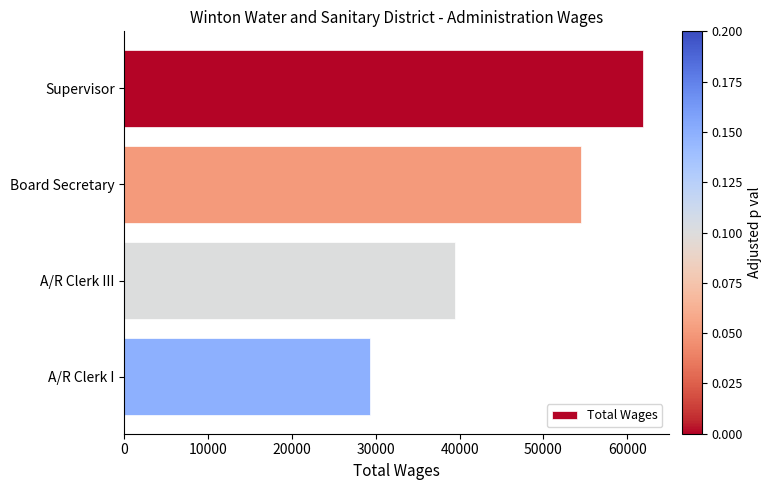

List the labels in order of value, largest first.

Supervisor, Board Secretary, A/R Clerk III, A/R Clerk I